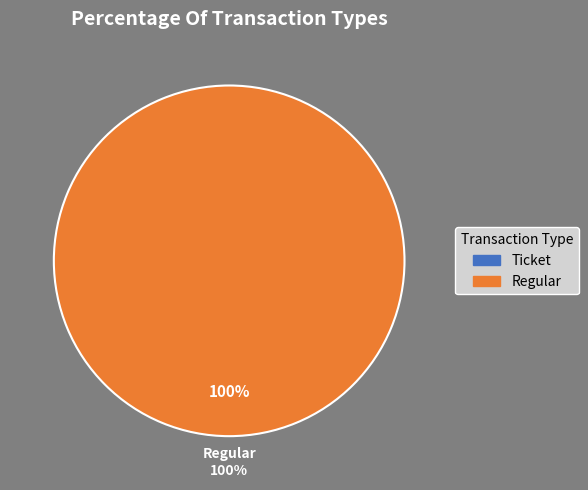

Which category has the smallest portion of the pie?

Ticket